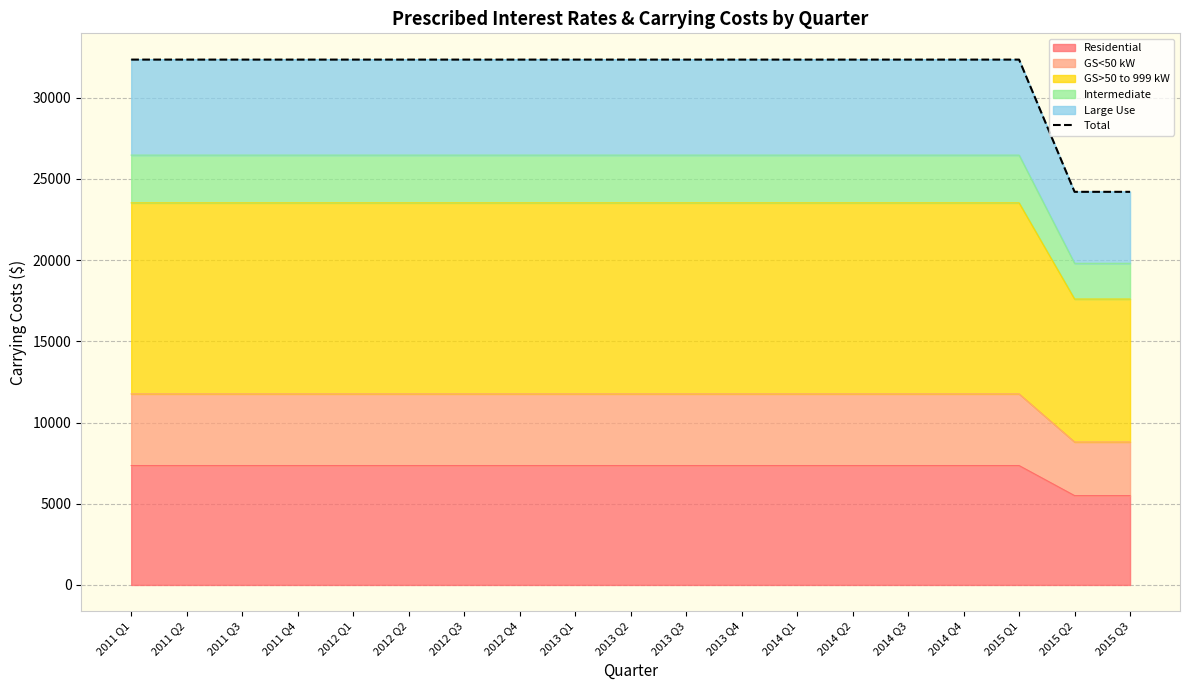

Reading left to right, list all the values displayed in this chart.

32340	32340	32340	32340	32340	32340	32340	32340	32340	32340	32340	32340	32340	32340	32340	32340	32340	24200	24200